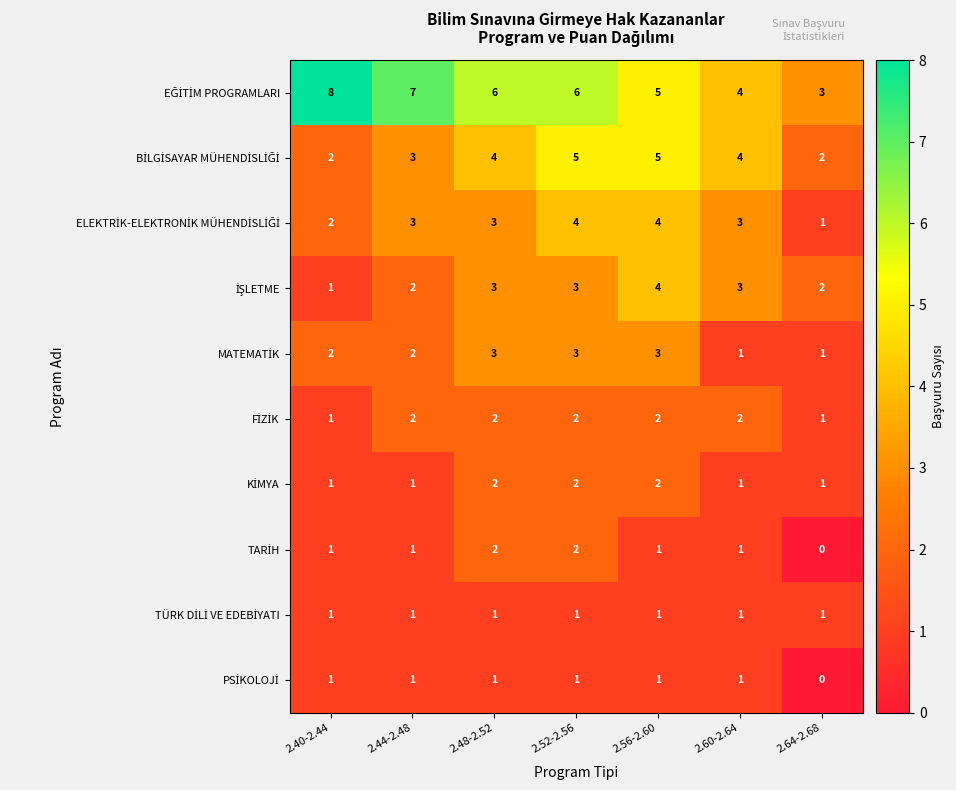

What is the greatest value displayed?

8